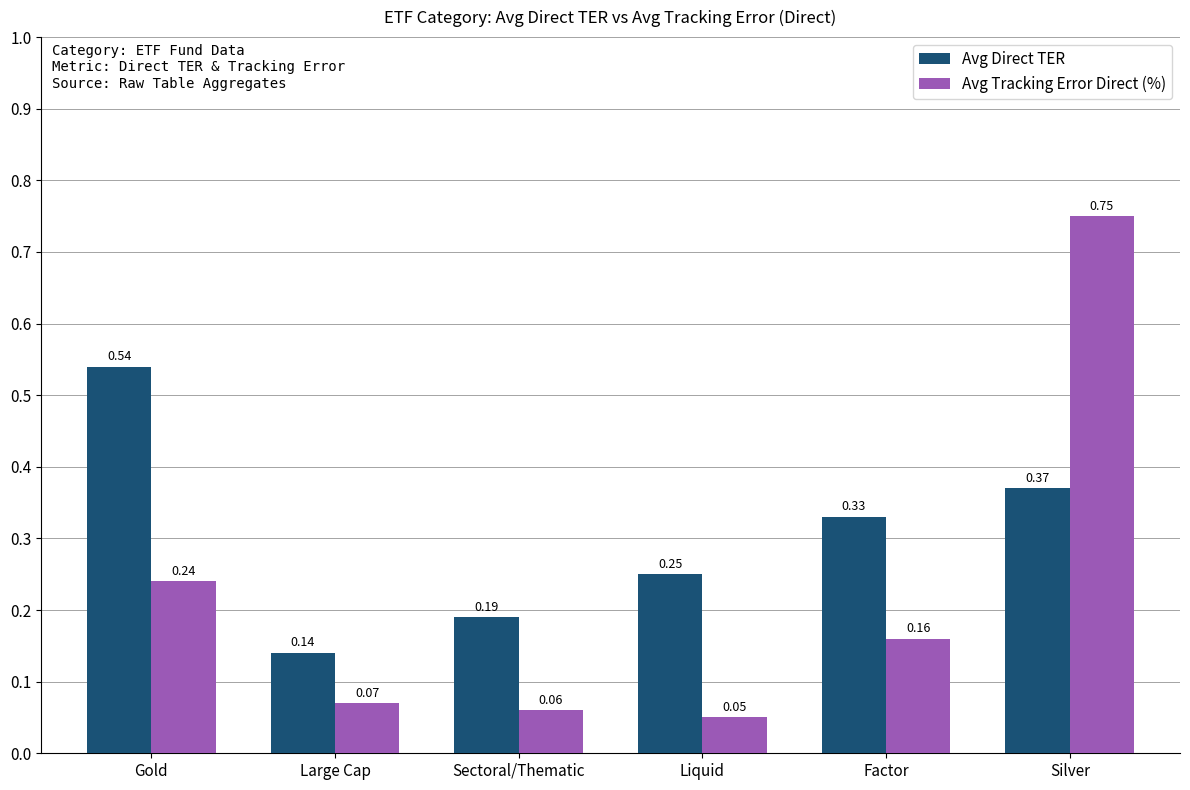

Which label corresponds to the smallest value in the chart?

Liquid